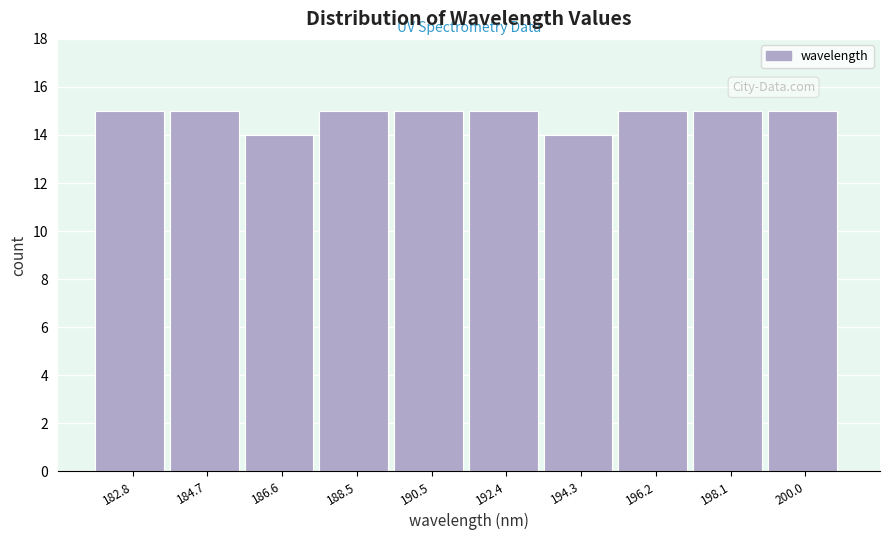

Reading left to right, transcribe this chart: for each bar, give the range it covers on the x-axis and its height. Neither the bar edges nor the heights are printed on the chart, so give them approximately, as read against the axes.

181.8 to 183.8: 15
183.8 to 185.6: 15
185.6 to 187.6: 14
187.6 to 189.4: 15
189.4 to 191.4: 15
191.4 to 193.4: 15
193.4 to 195.2: 14
195.2 to 197.2: 15
197.2 to 199.0: 15
199.0 to 201.0: 15